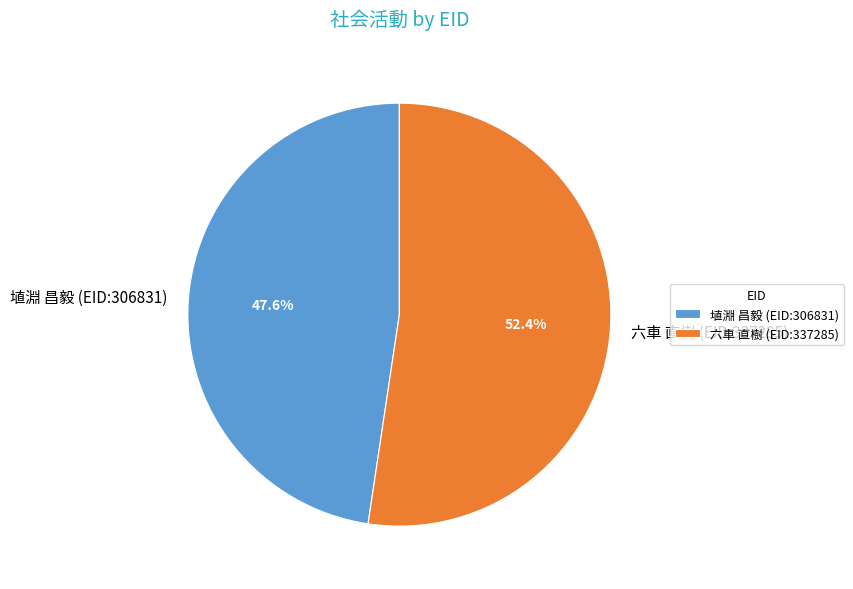

To the nearest percent, what is the difference between the 埴淵 昌毅 (EID:306831) and 六車 直樹 (EID:337285) slice percentages?

5%